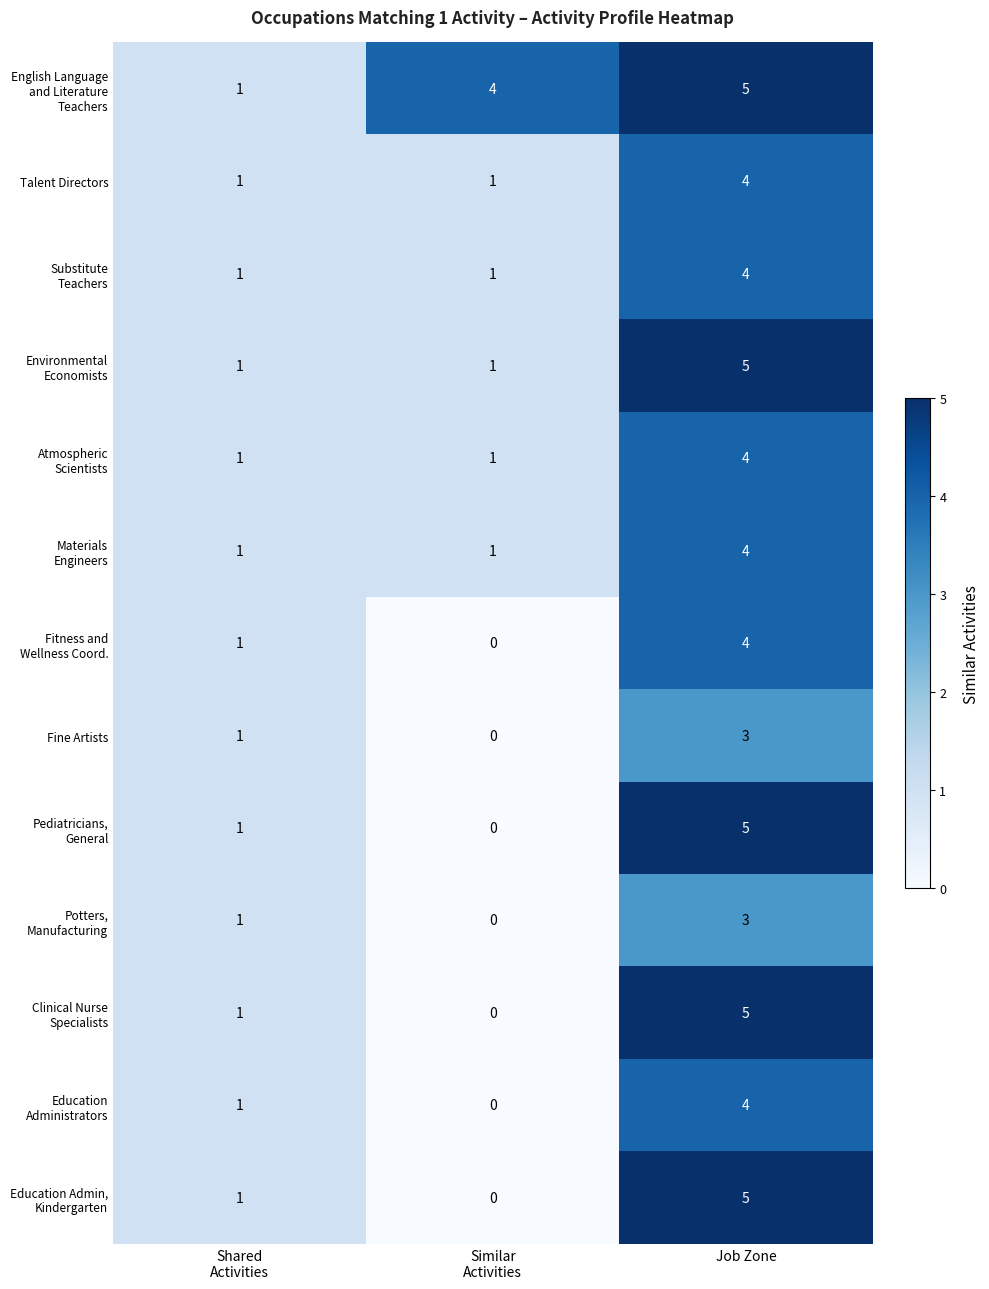

Count the Talent Directors values in the range 1 to 4.

3